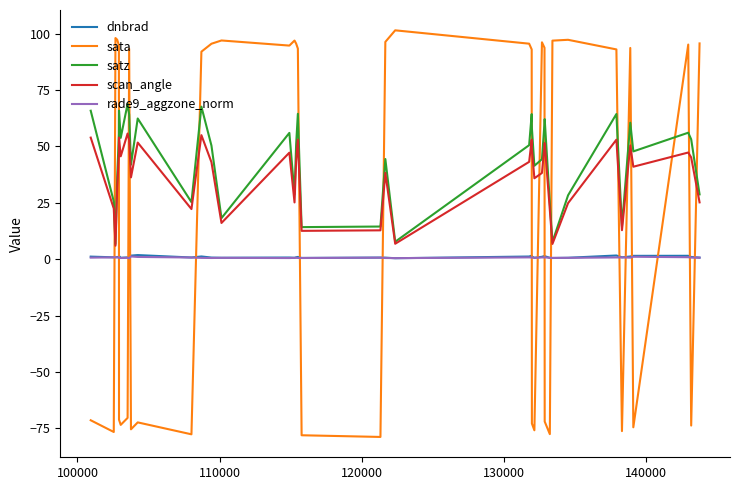

True or false: scan_angle and dnbrad cross at least once.

False